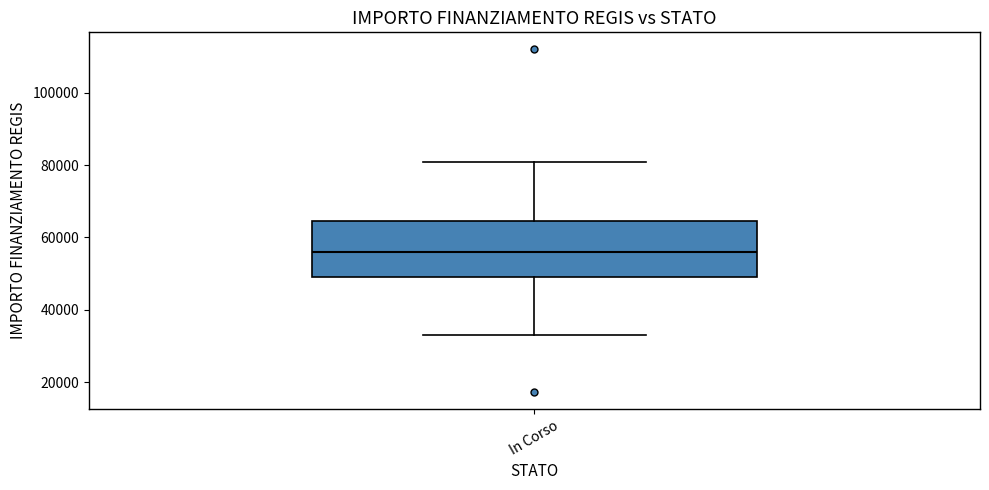

Transcribe this box plot: give where the median line is, the range the box spans, and where the two whiskers end, as read against the y-axis. The values are not printed on the chart, so give them approximately, as read against the axis.

median 56000, box 50000 to 64000, whiskers 32000 to 80000